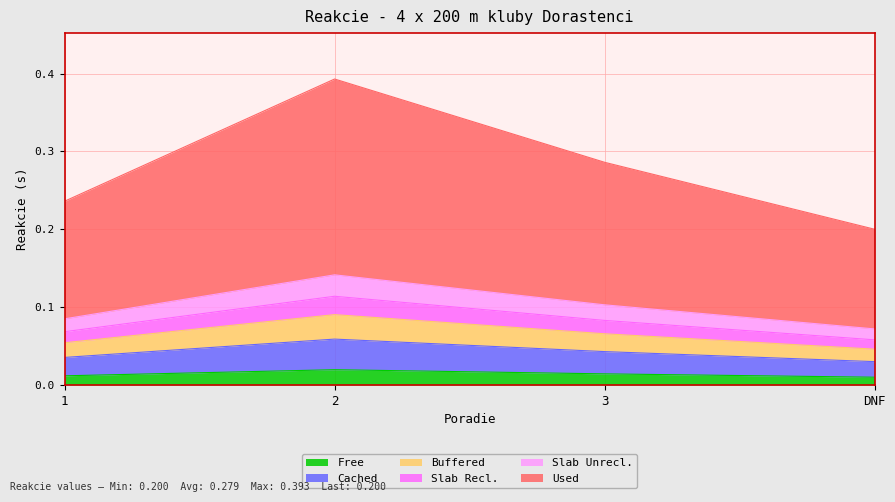

What are all the series names shown in the legend?

Free, Cached, Buffered, Slab Recl., Slab Unrecl., Used